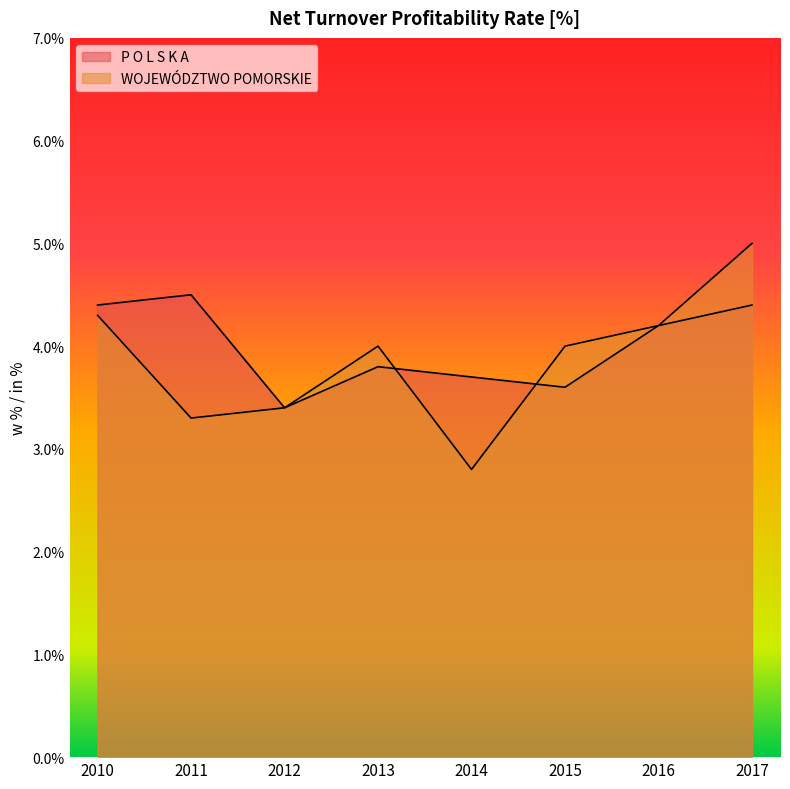

Between which two adjacent categories do WOJEWÓDZTWO POMORSKIE and P O L S K A first intersect?

2013 and 2014